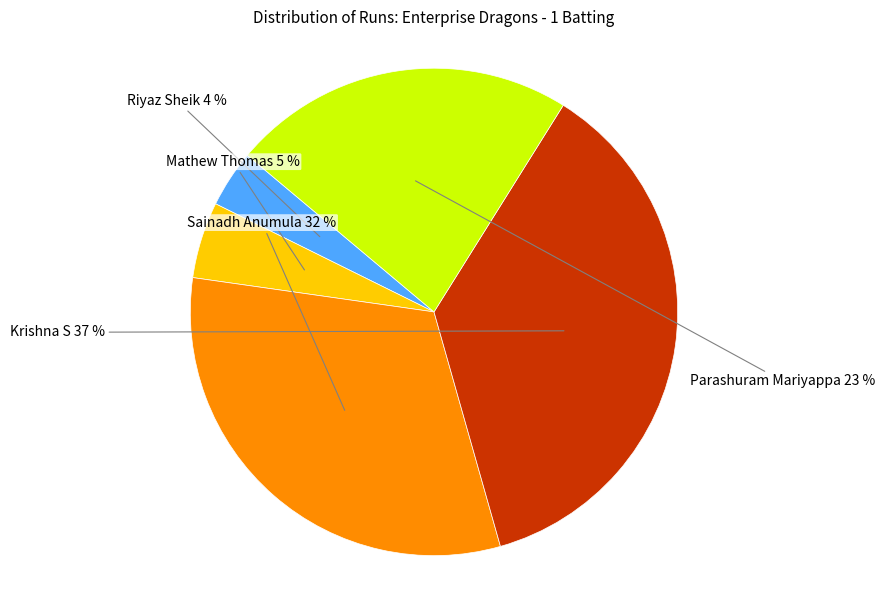

Is there a majority slice in this chart?

No